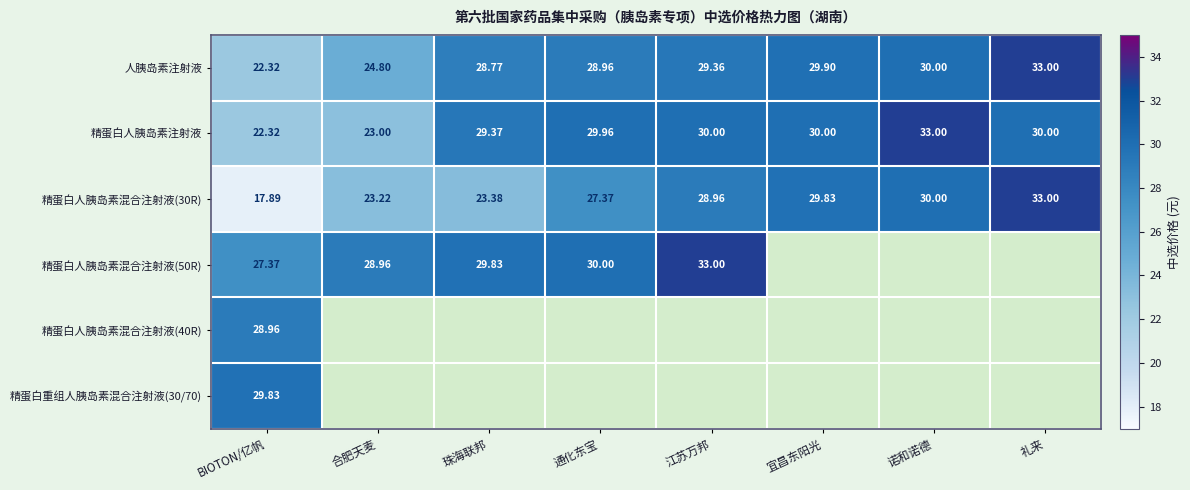

What is the greatest value displayed?

33.0